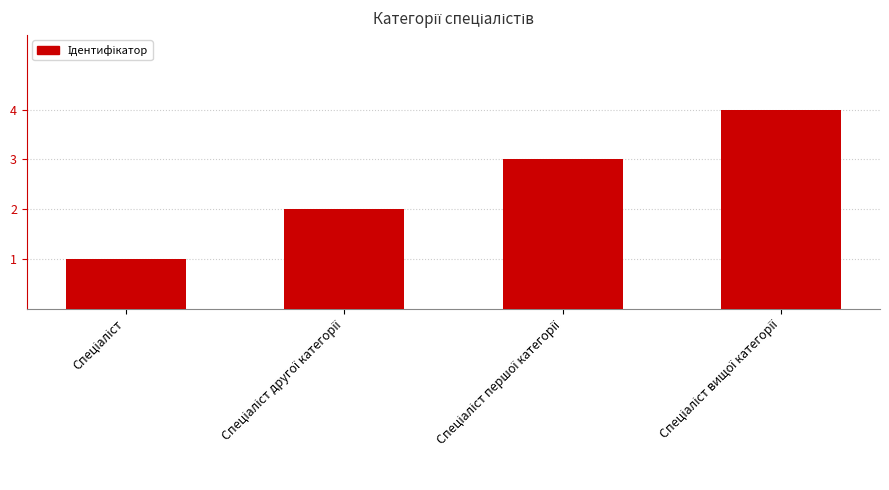

How many values are below 3?

2